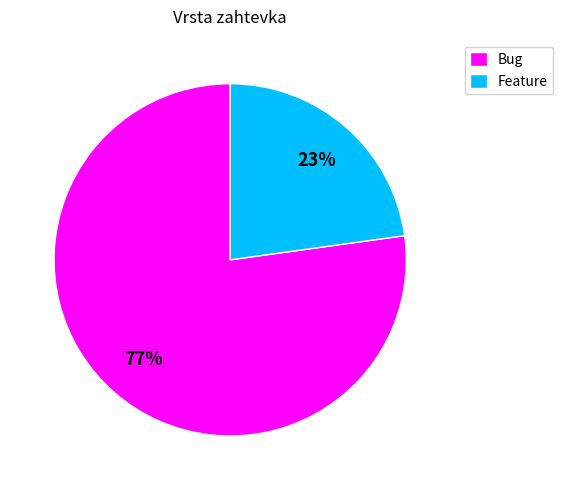

Combined, do Bug and Feature account for over 50%?

Yes